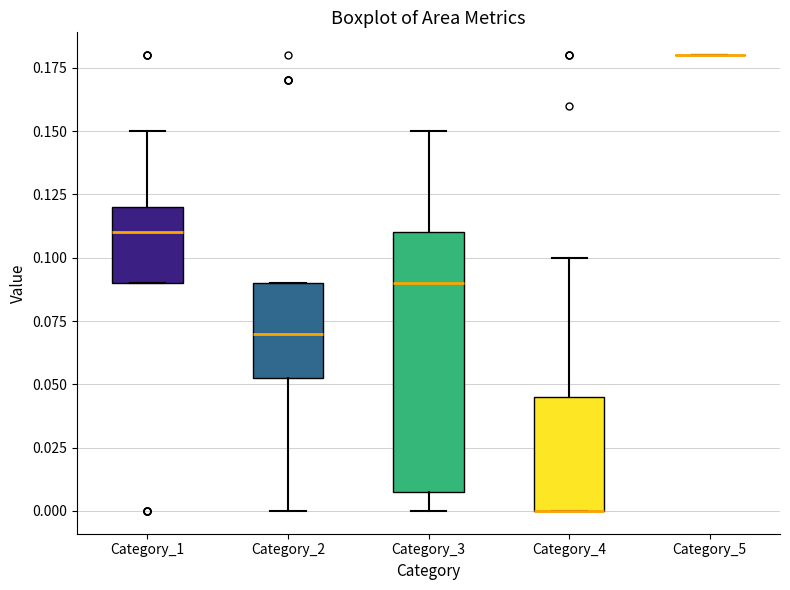

Comparing the boxes themselves (not the whiskers), which one is the tallest?

Category_3